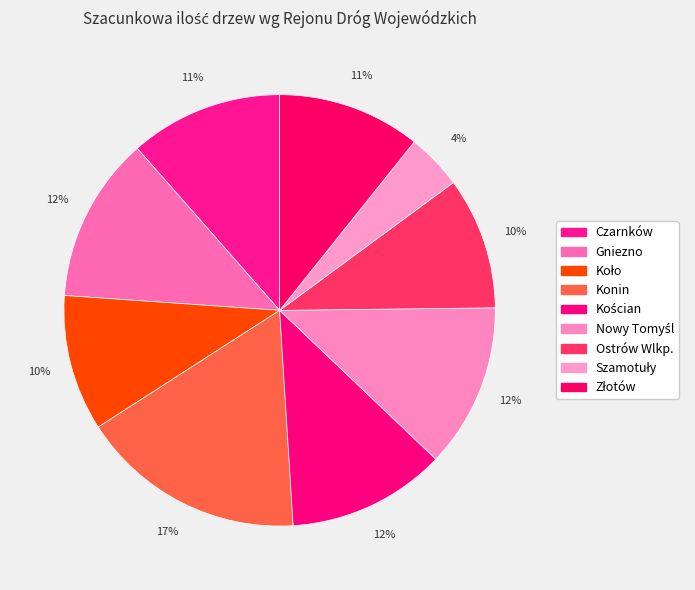

What is the change in value from Nowy Tomyśl to Złotów?

-219